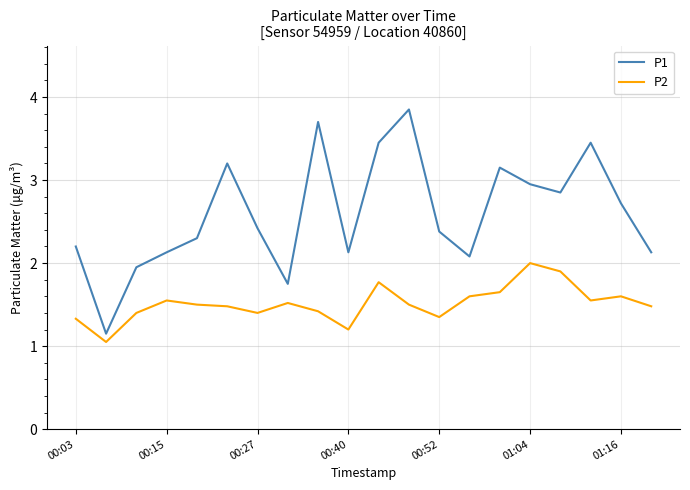

What are all the series names shown in the legend?

P1, P2